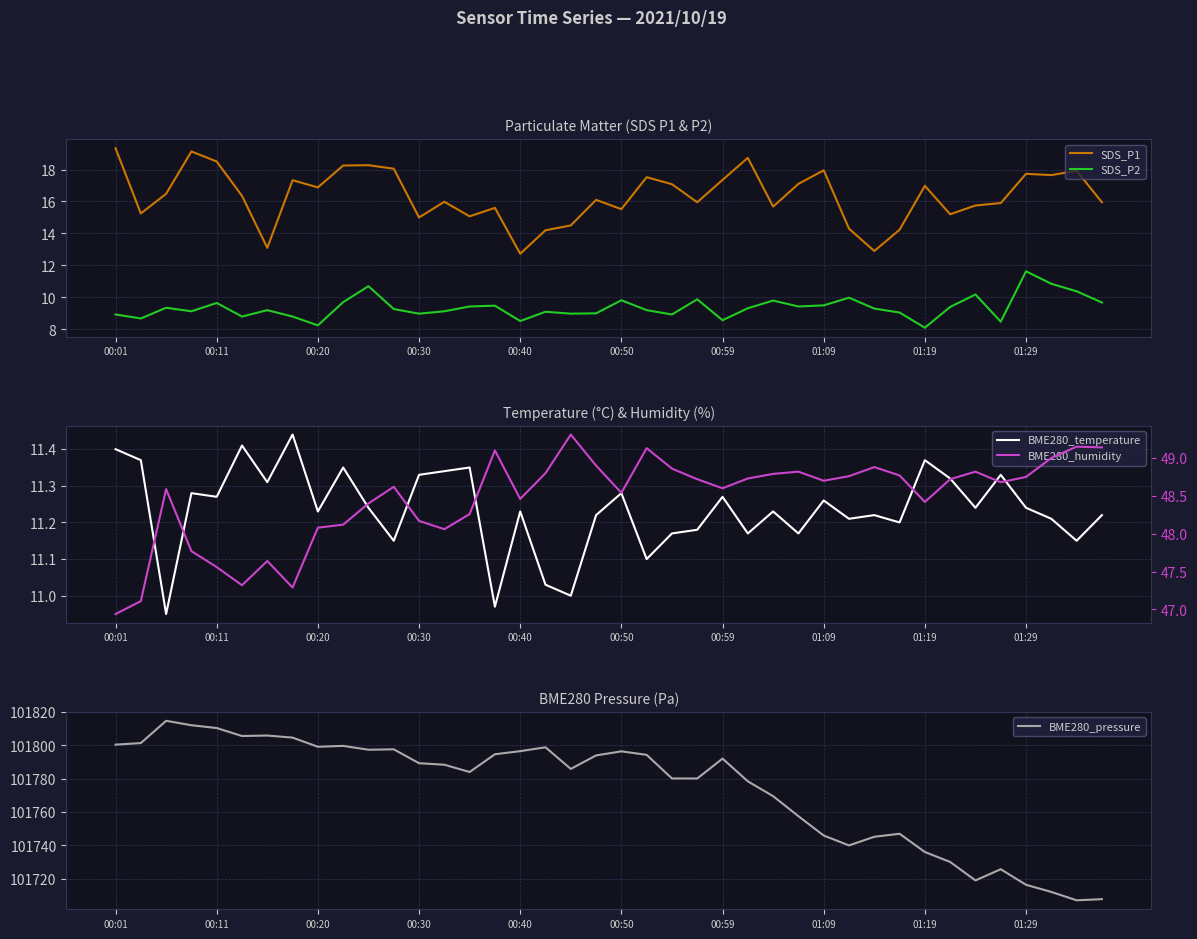

What is the lowest value of the SDS_P2 series?

8.1